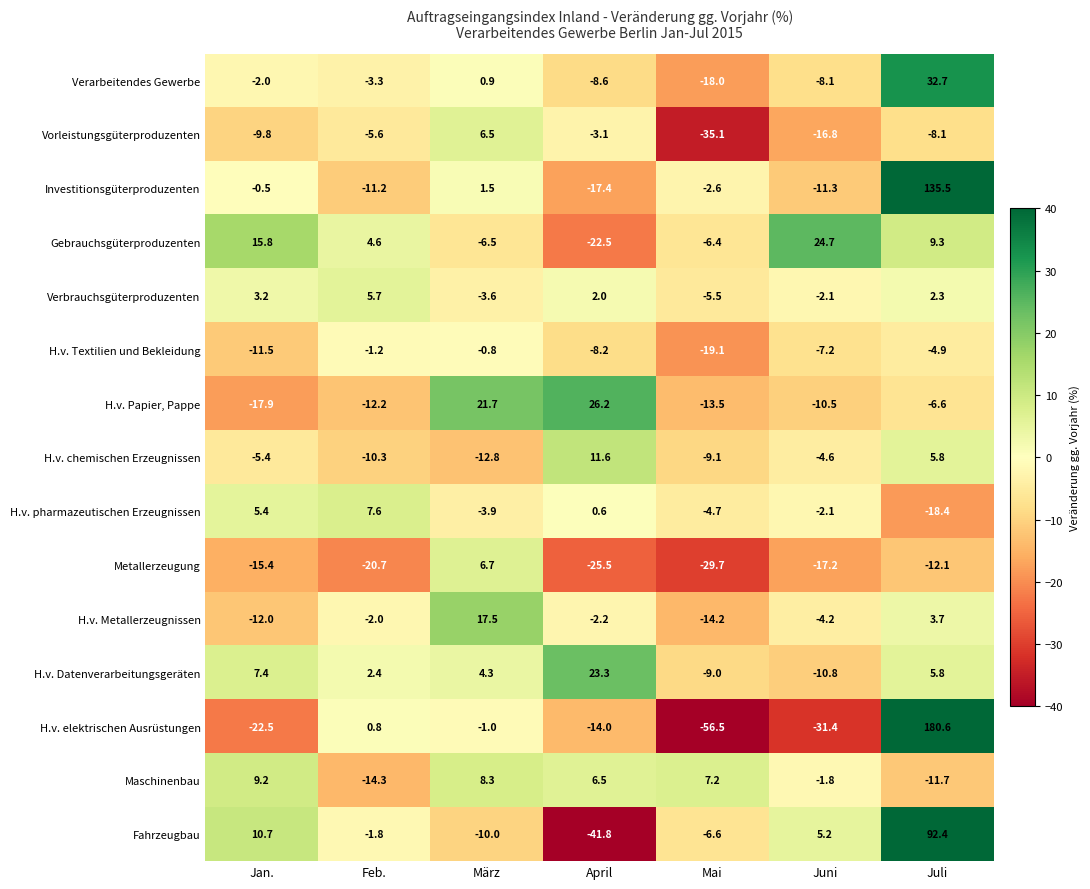

Between Feb. and Juni, which series saw the biggest shift?

H.v. elektrischen Ausrüstungen